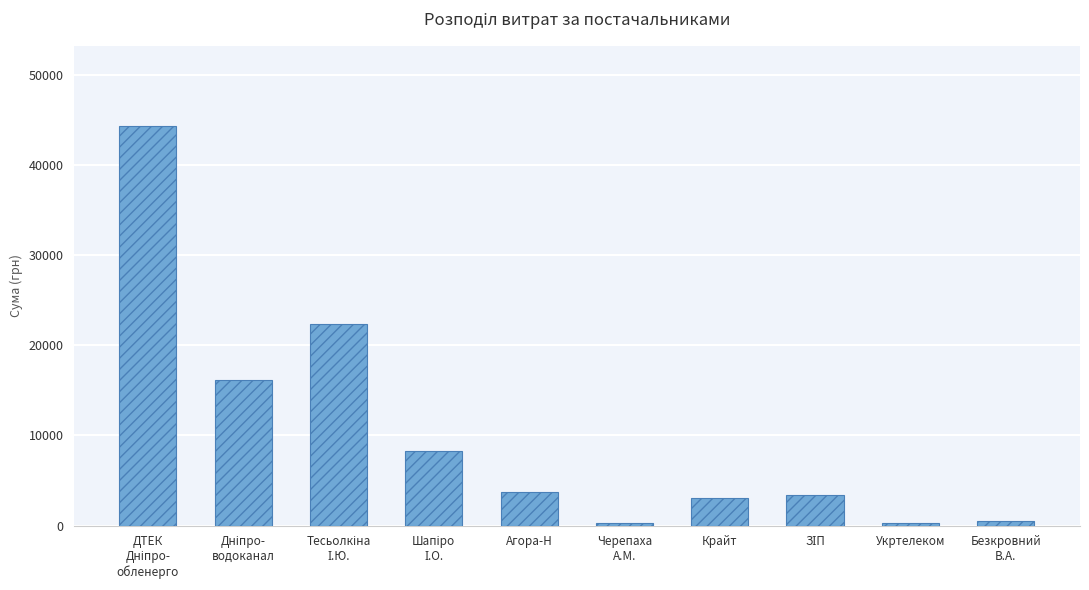

What is the difference between the second highest and minimum values?

22111.8